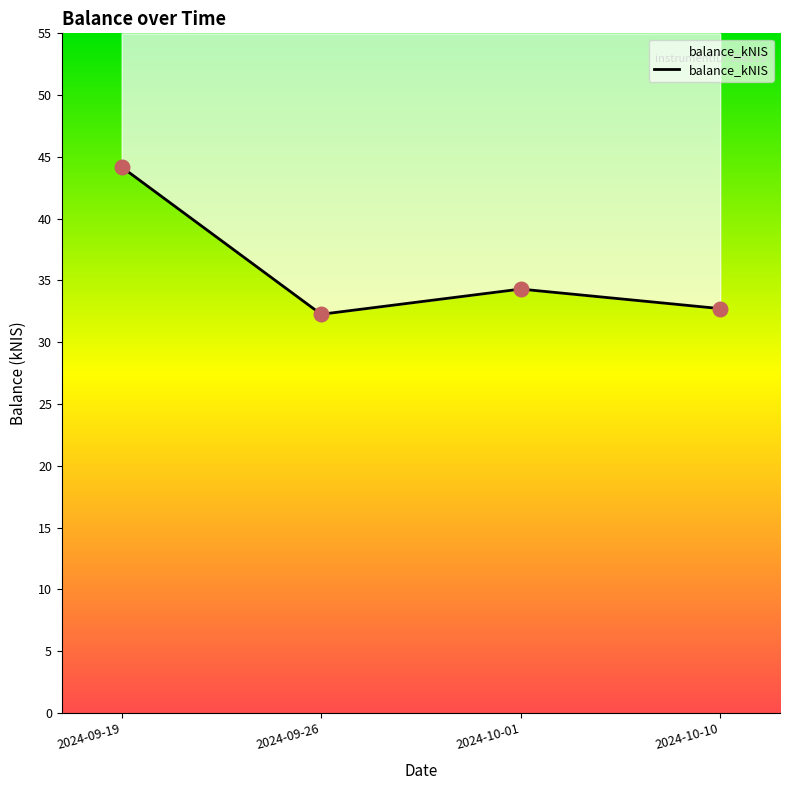

What is the change in value from 2024-10-01 to 2024-10-10?

-1.6